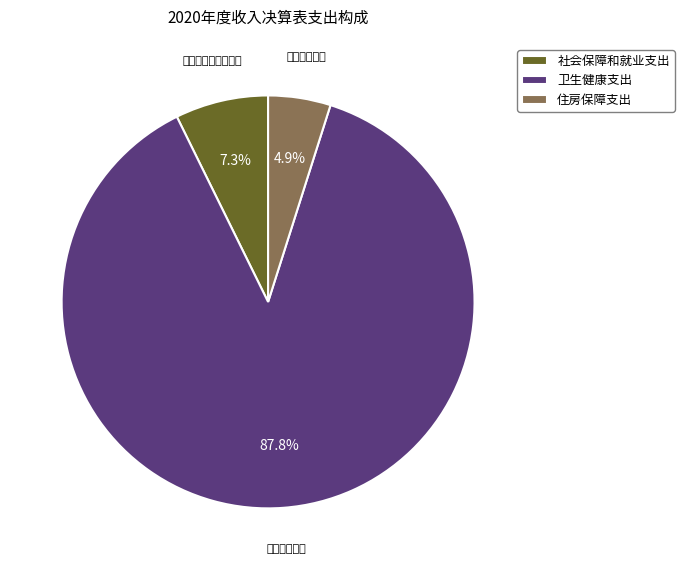

What percentage is NOT represented by 住房保障支出?

95.1%